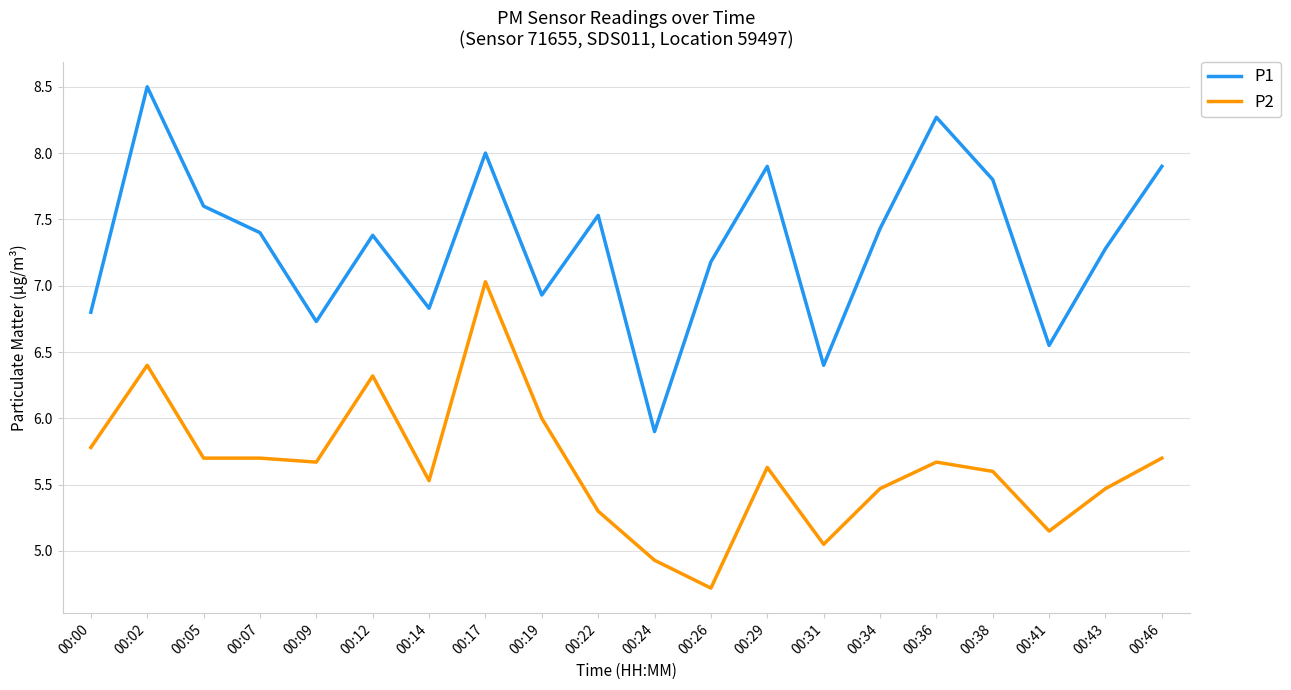

Which series changed the most between 00:02 and 00:43?

P1